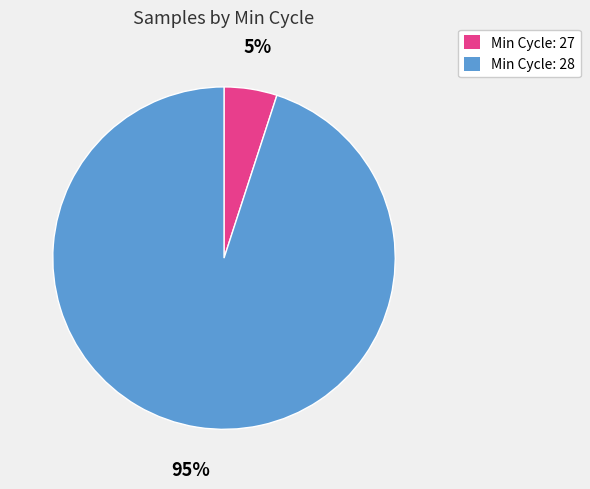

How many segments does this pie chart have?

2